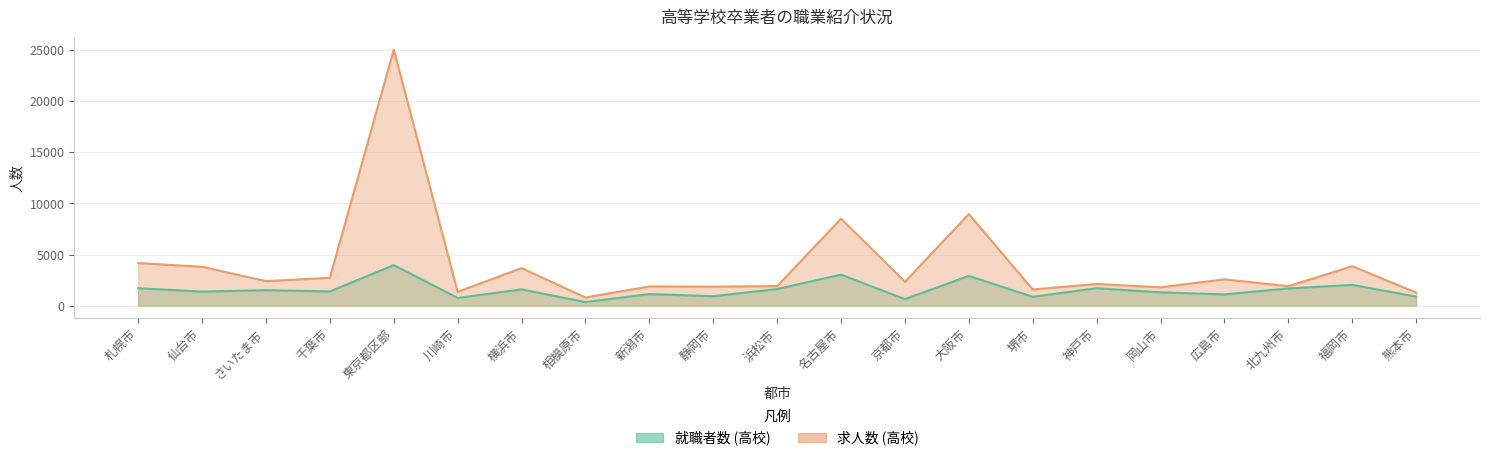

Reading right to left, transcribe all the data shown in this chart.

就職者数 (高校): 熊本市=878	福岡市=2024	北九州市=1676	広島市=1094	岡山市=1293	神戸市=1702	堺市=857	大阪市=2908	京都市=631	名古屋市=3027	浜松市=1621	静岡市=916	新潟市=1125	相模原市=342	横浜市=1583	川崎市=749	東京都区部=3963	千葉市=1384	さいたま市=1508	仙台市=1367	札幌市=1699
求人数 (高校): 熊本市=1277	福岡市=3852	北九州市=1895	広島市=2570	岡山市=1786	神戸市=2117	堺市=1576	大阪市=8965	京都市=2329	名古屋市=8513	浜松市=1909	静岡市=1857	新潟市=1872	相模原市=794	横浜市=3670	川崎市=1345	東京都区部=25072	千葉市=2720	さいたま市=2394	仙台市=3800	札幌市=4162